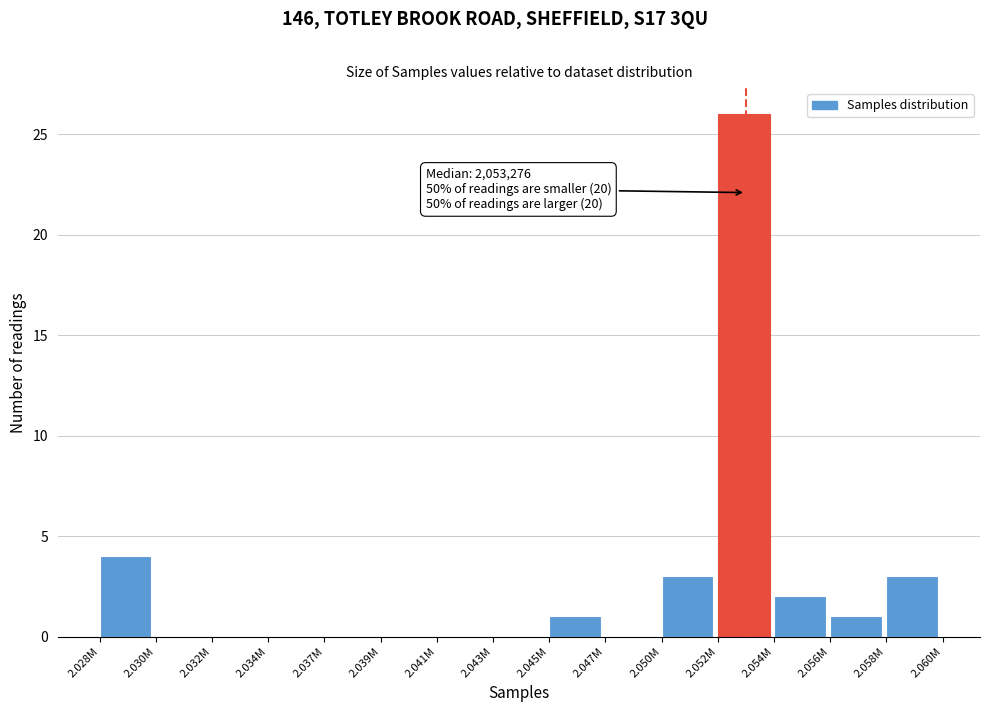

Reading left to right, what are all the values shown in this chart?

2.028M=4	2.030M=0	2.032M=0	2.034M=0	2.037M=0	2.039M=0	2.041M=0	2.043M=0	2.045M=1	2.047M=0	2.050M=3	2.052M=26	2.054M=2	2.056M=1	2.058M=3